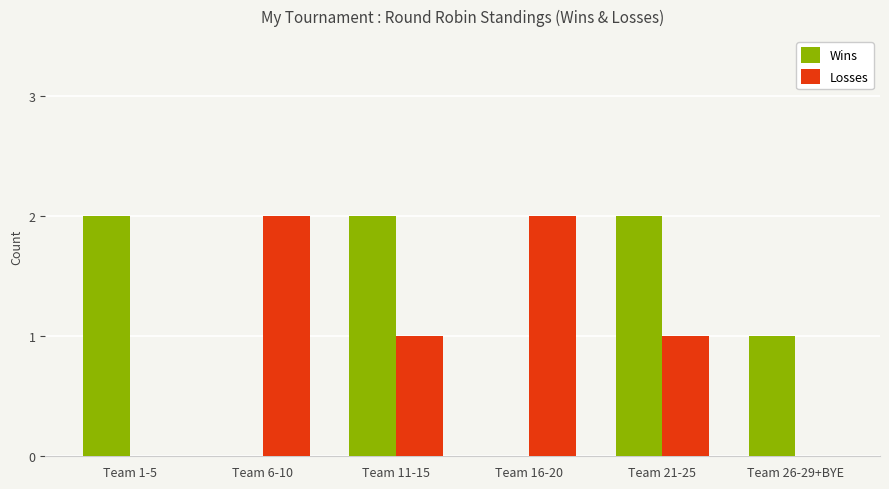

Count the number of data series in this chart.

2